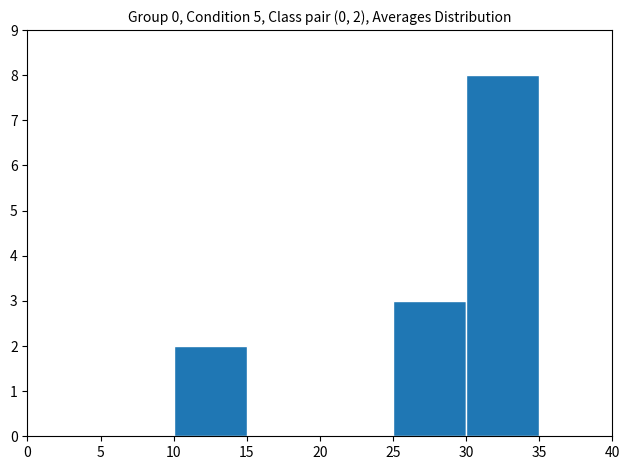

Over which range of the x-axis is the bar tallest?

30 to 35